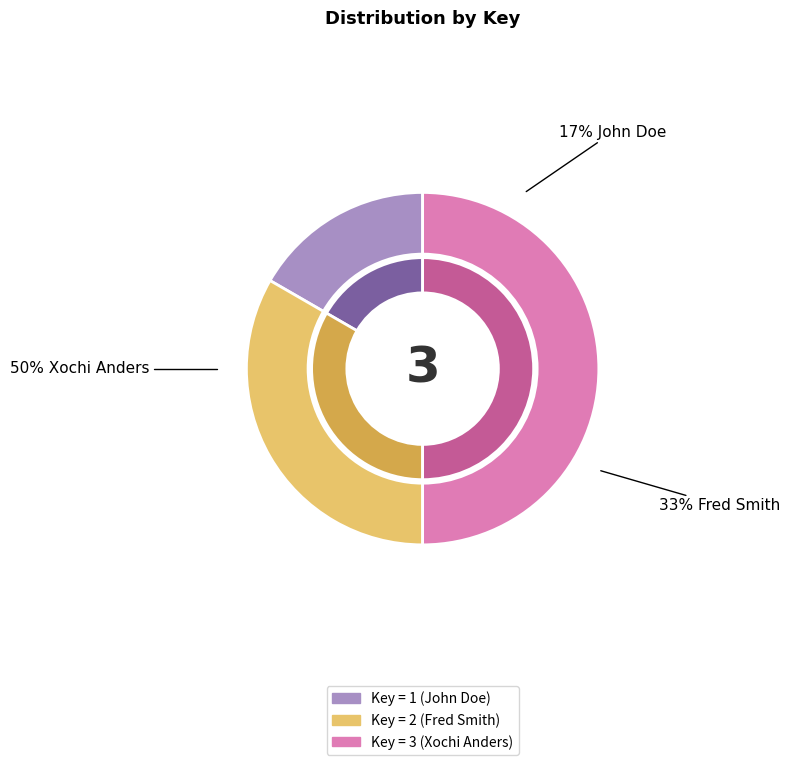

To the nearest percent, what is the difference between the largest and smallest slice percentages?

33%